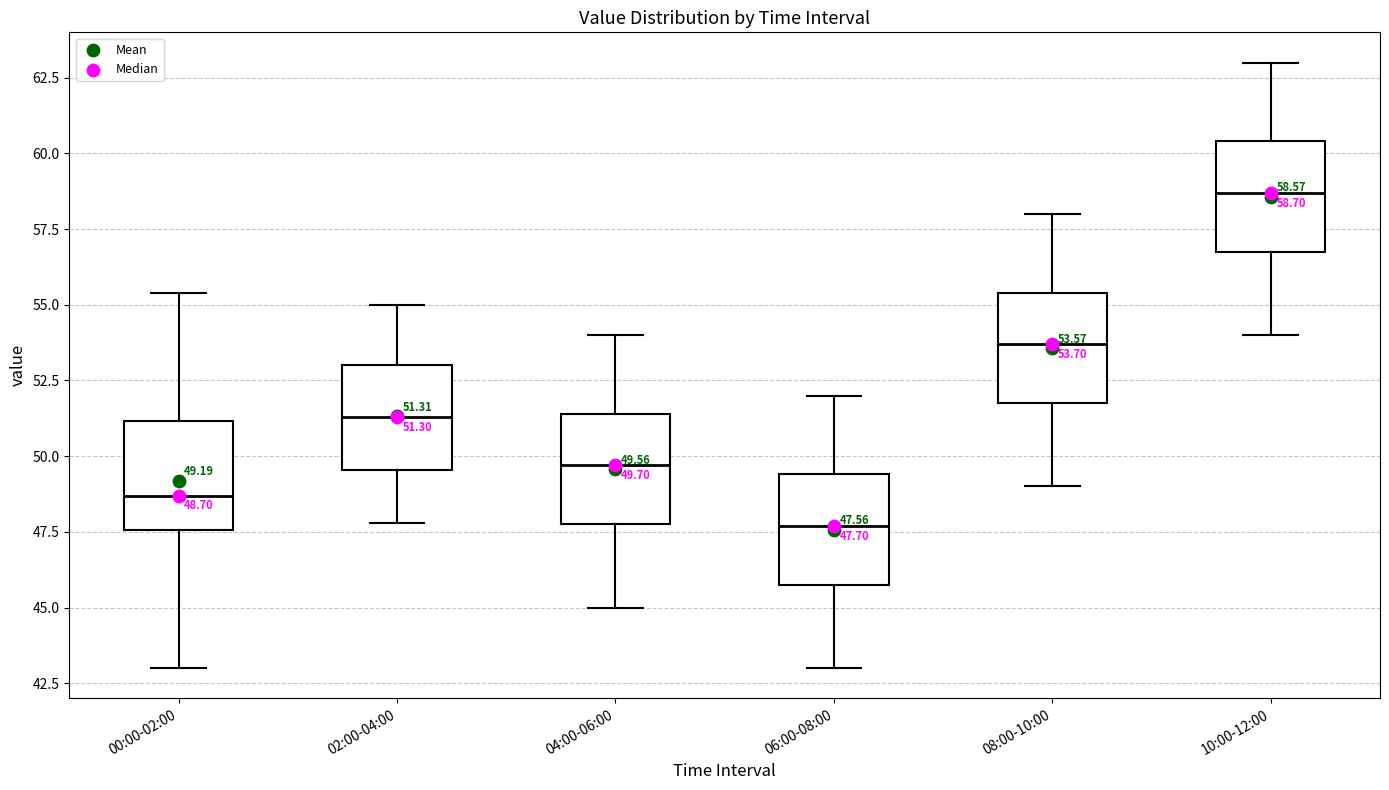

Which box's median line is the lowest?

06:00-08:00